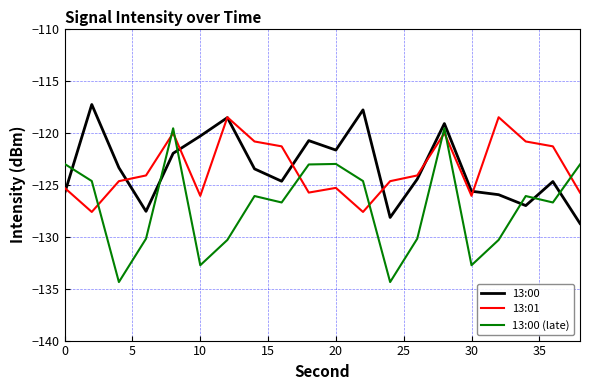

Which series has the largest range (max minus min)?

13:00 (late)